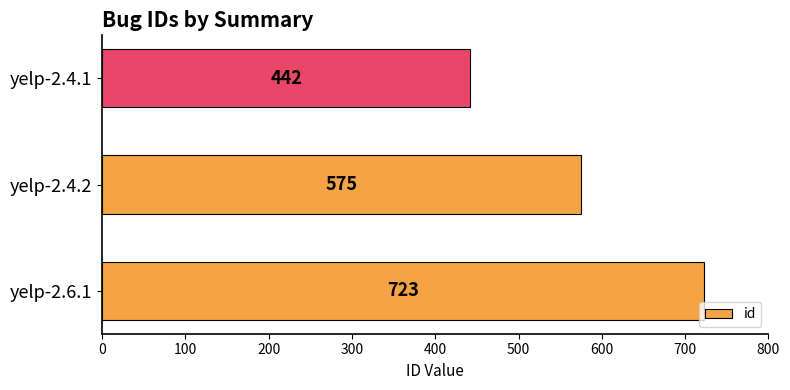

What is the sum of all values?

1740